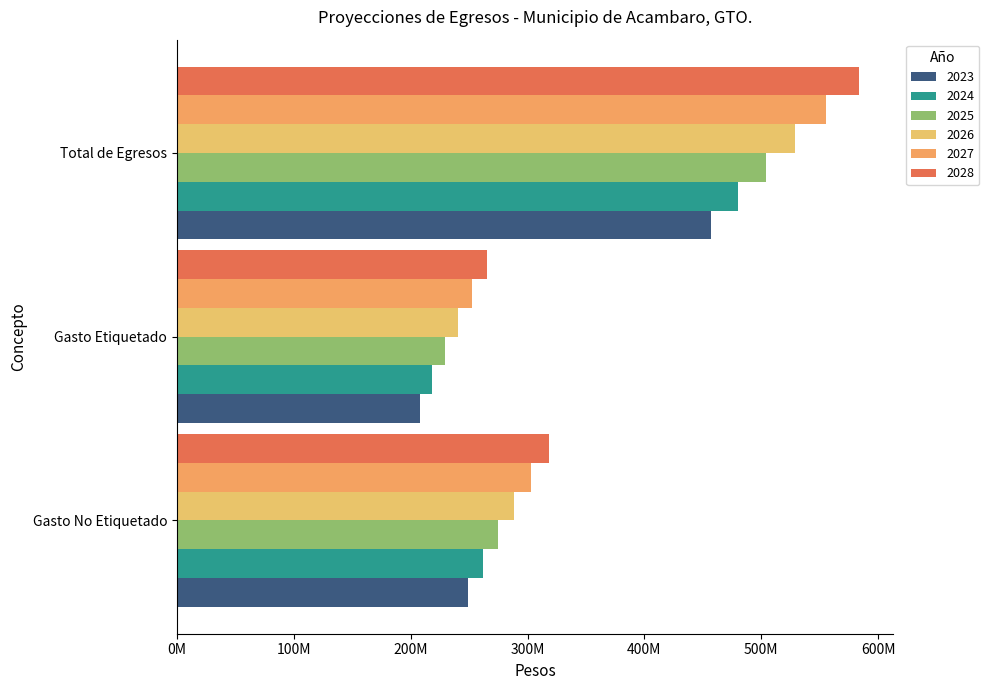

At which category is the sum across all series the highest?

Total de Egresos